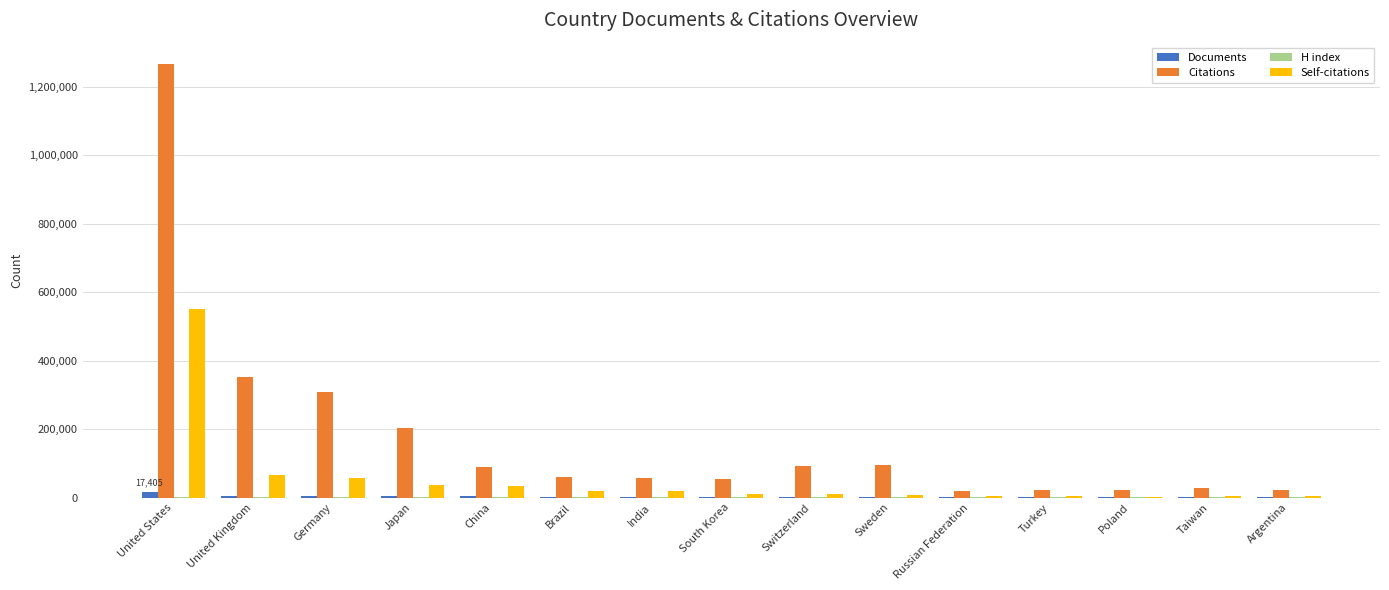

What is the sum of all Self-citations values?

828665